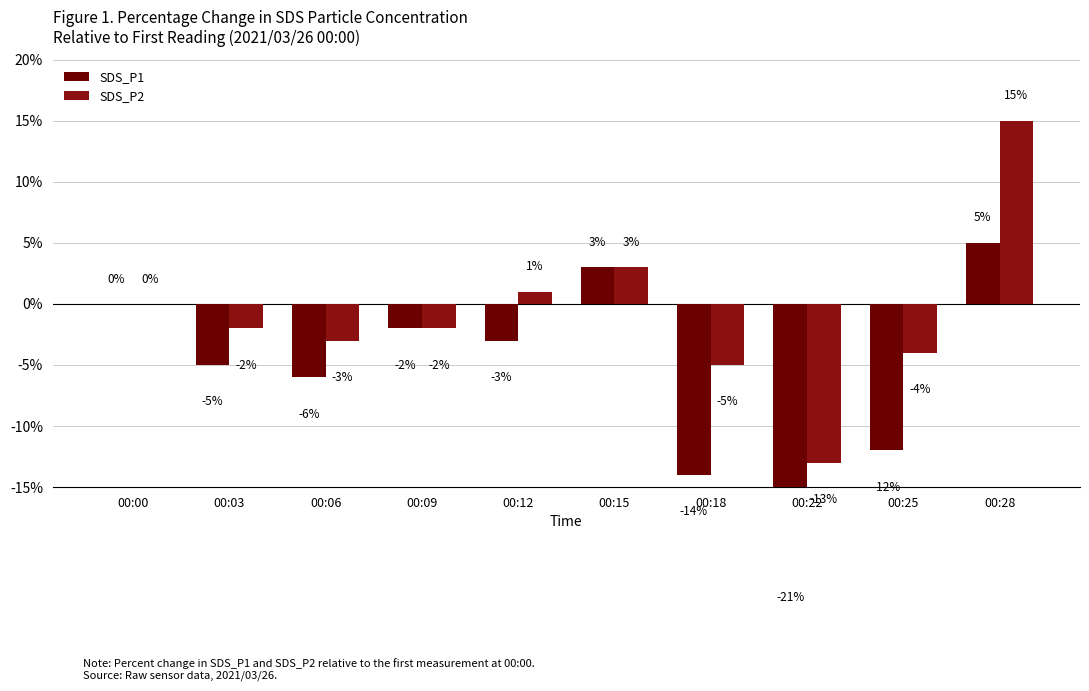

How many data points does each series have?

10